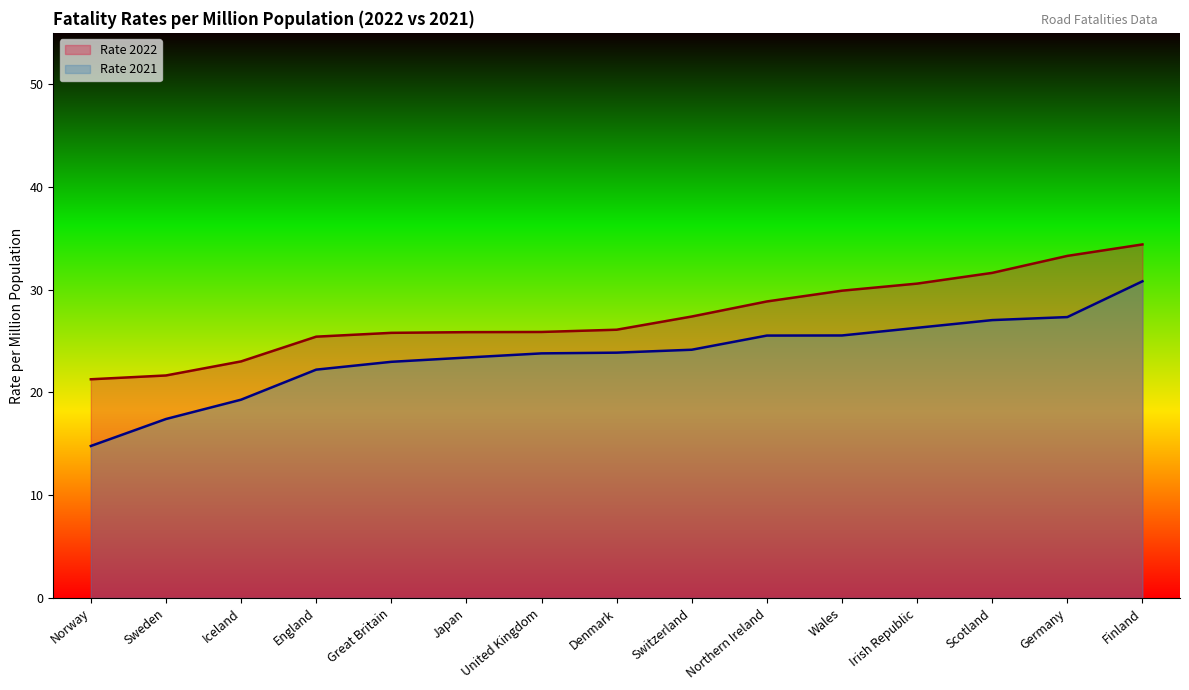

The value of Rate 2022 at Wales is 29.9. True or false?

True